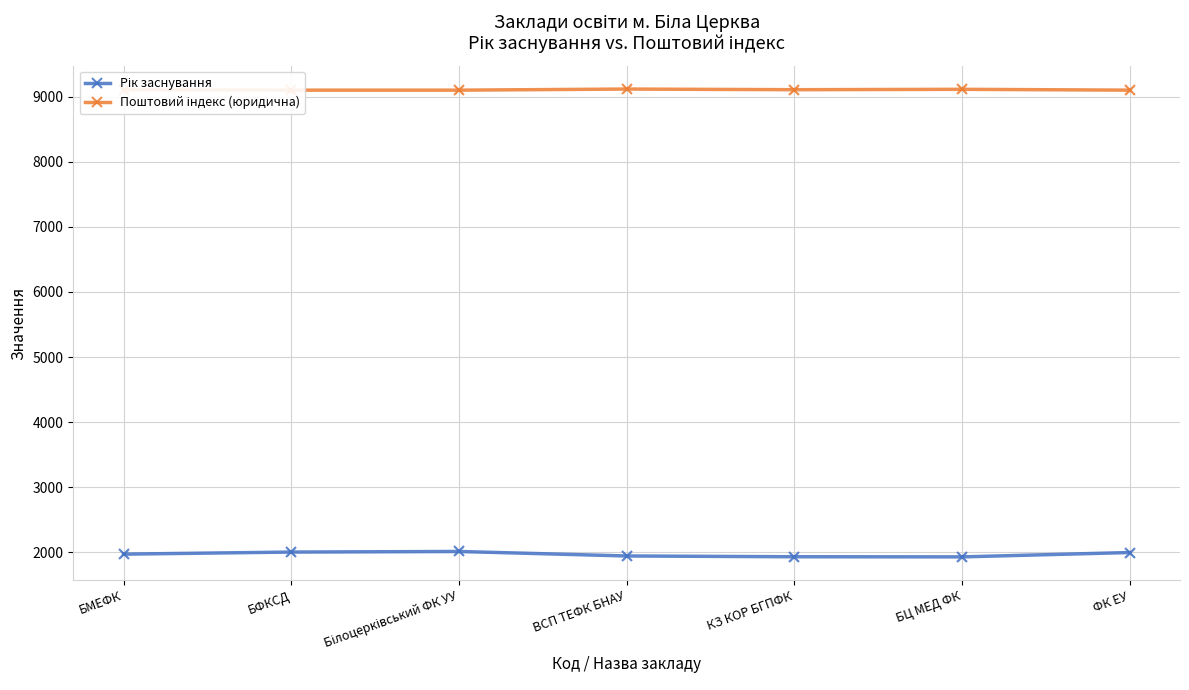

What is the total value across all series at ФК ЕУ?

11097